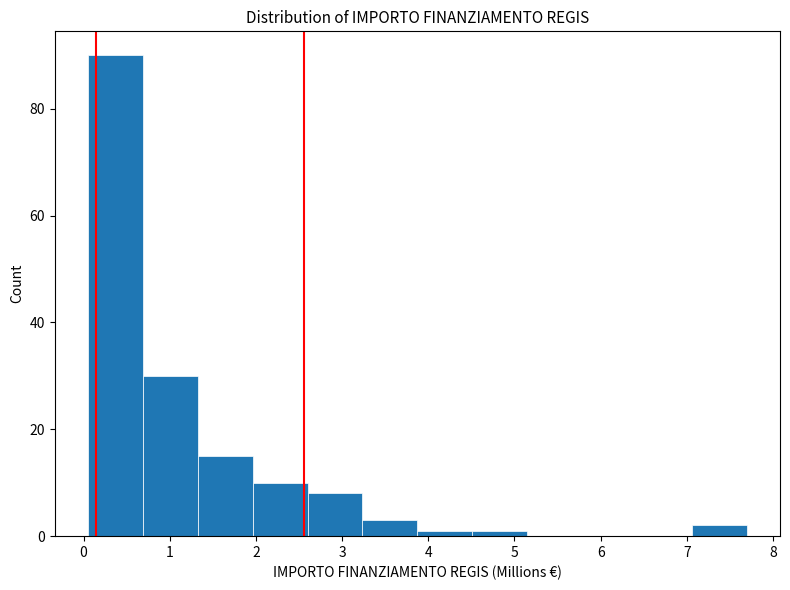

Over which range of the x-axis is the bar tallest?

0.0 to 0.7